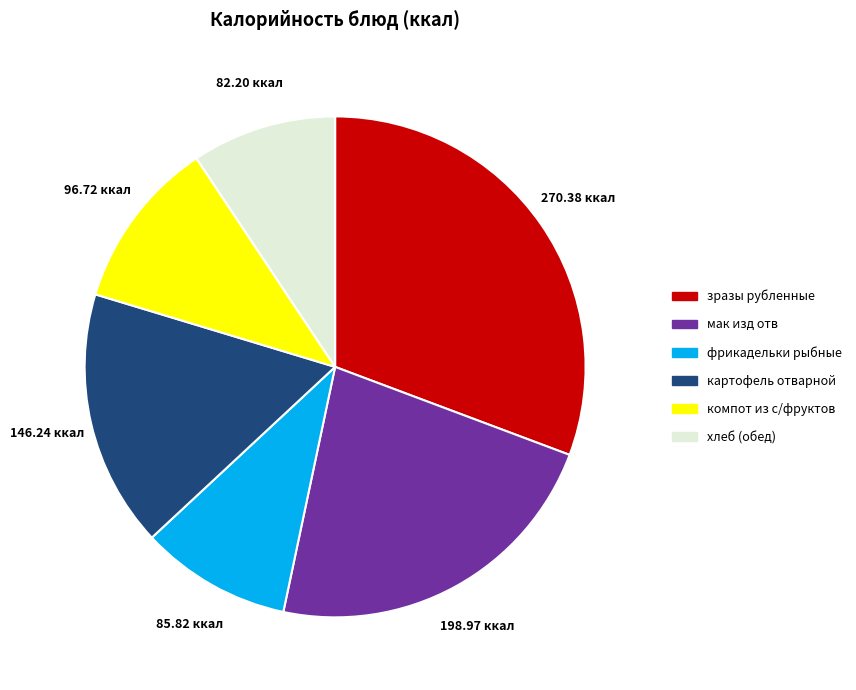

Does any single category account for the majority?

No